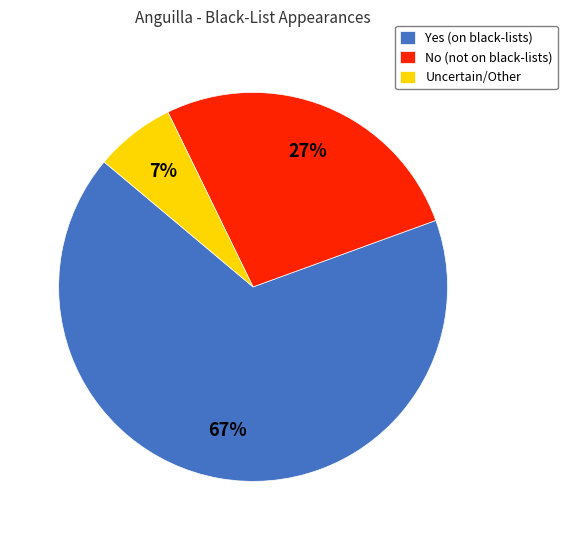

Which slice is the smallest?

Uncertain/Other